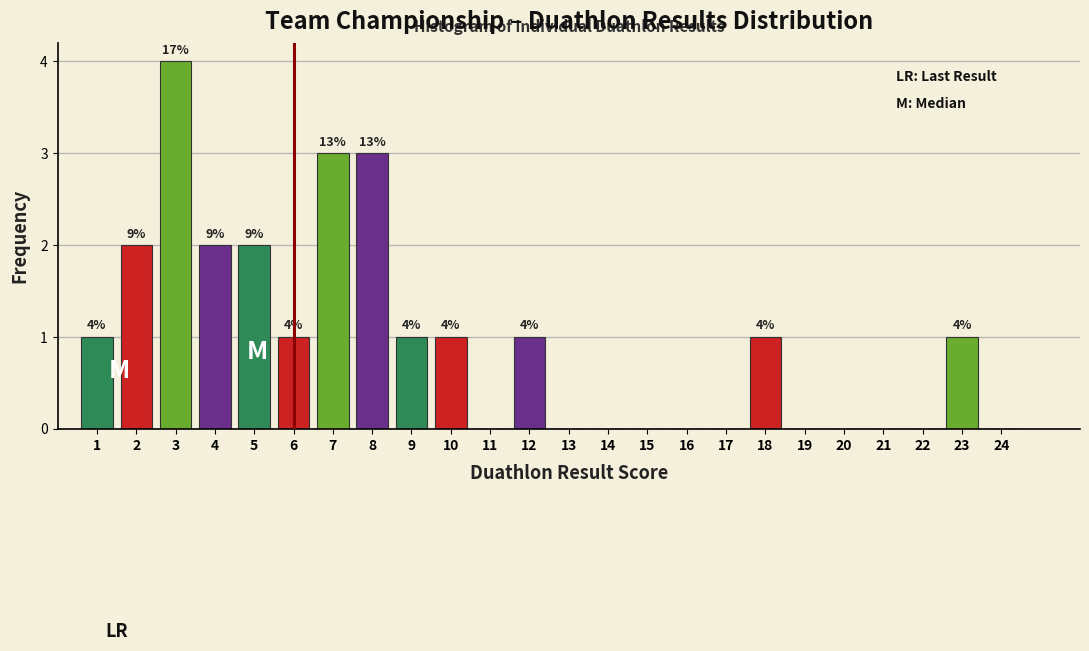

Which range on the x-axis has the tallest bar?

2.5 to 3.5